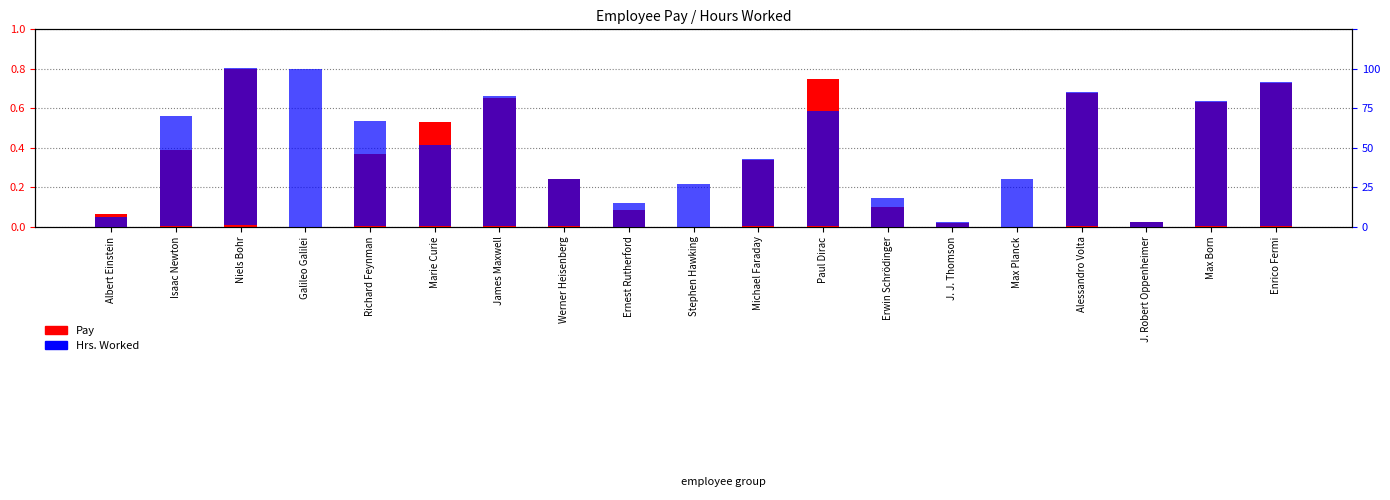

How many distinct data groups are displayed?

2